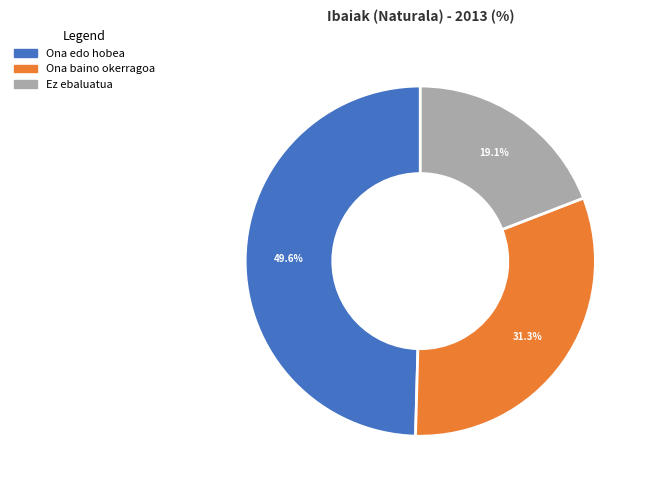

Combined, do Ez ebaluatua and Ona baino okerragoa account for over 50%?

Yes